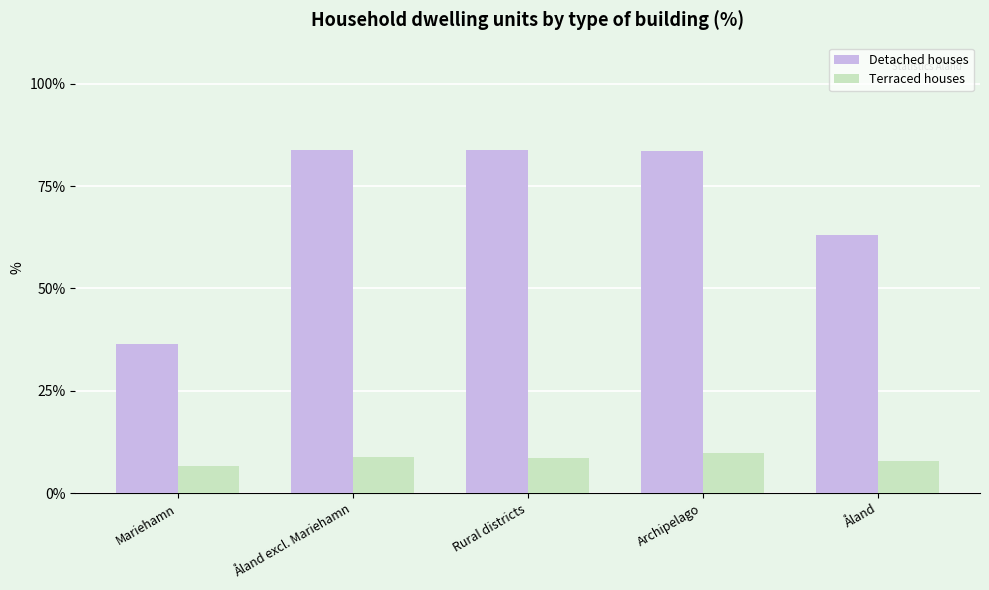

What is the label of the 4th bar from the right?

Åland excl. Mariehamn